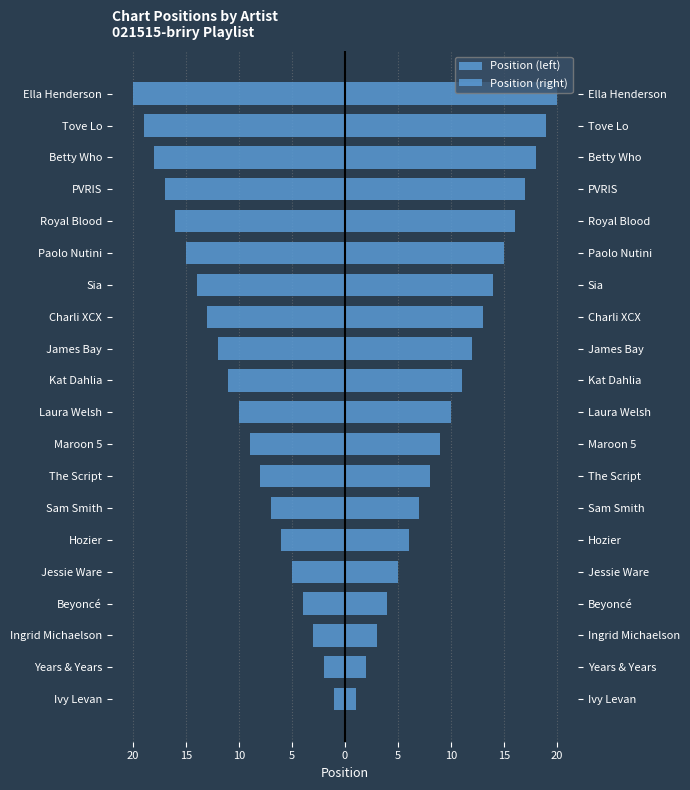

The value of Position (right) at Ella Henderson is 13. True or false?

False